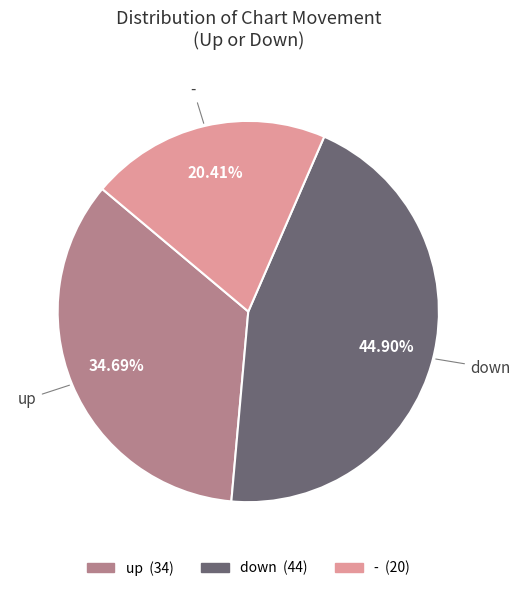

What percentage do down and up together represent?

79.6%